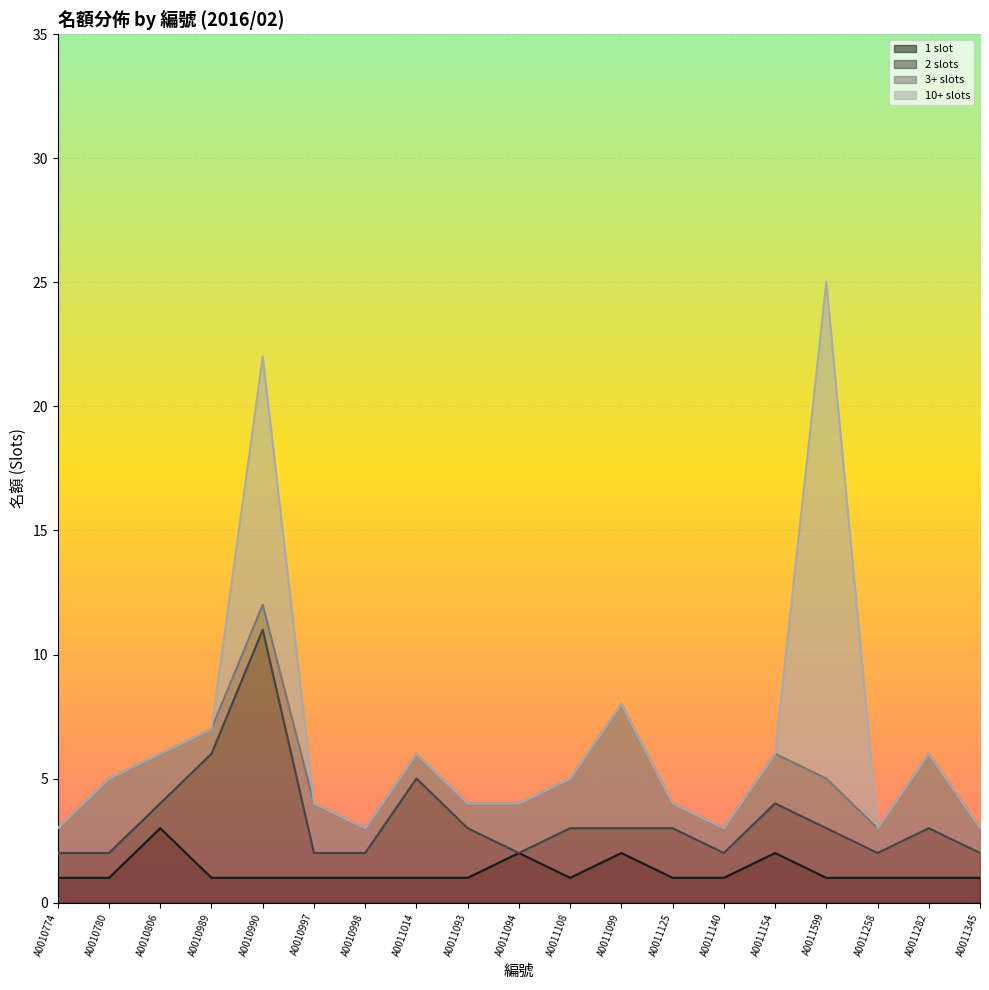

At which label does 2 slots first exceed 1?

A0010989